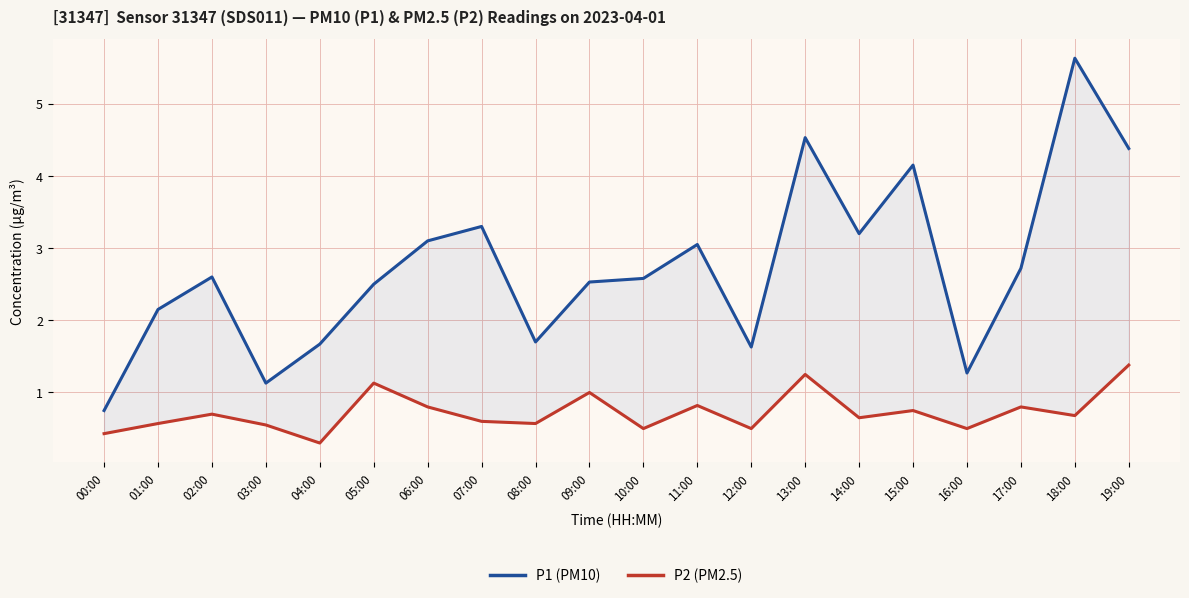

What is the difference between the highest and lowest values at 07:00?

2.7